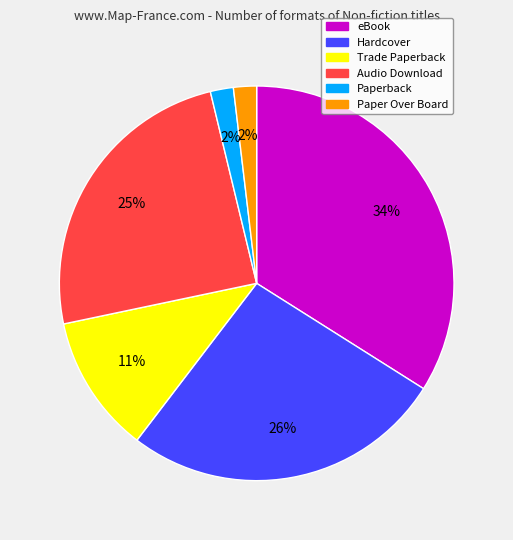

What percentage is the Audio Download slice, to the nearest percent?

25%